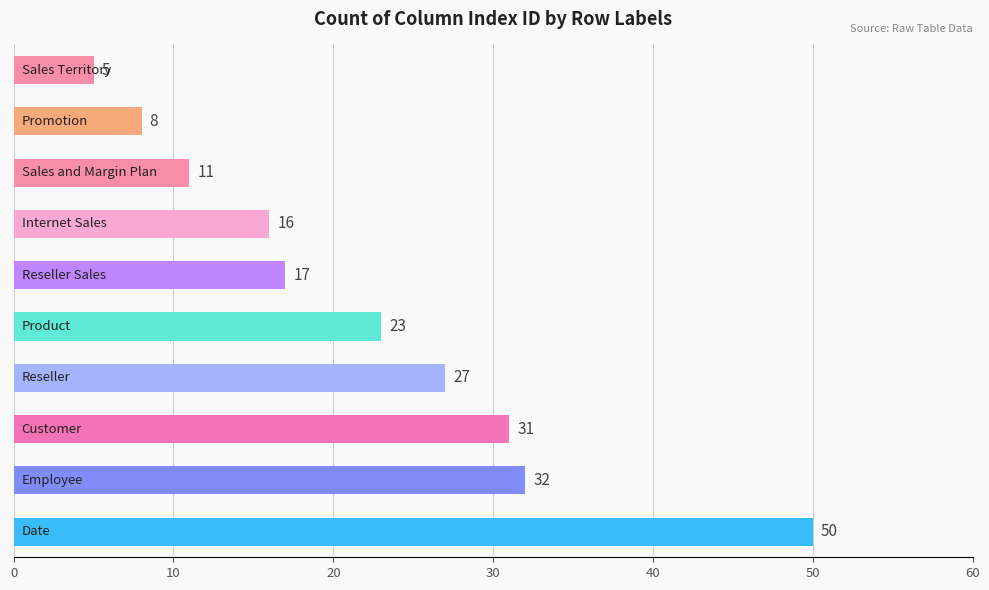

What is the minimum value shown in the chart?

5